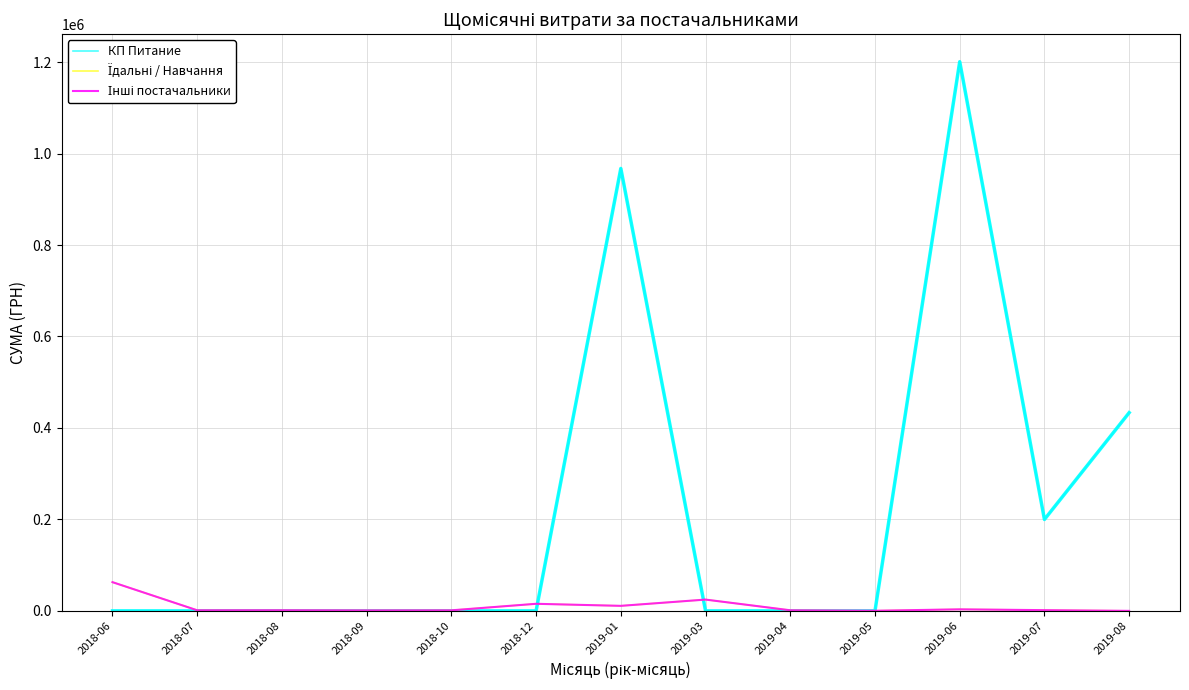

What is the total value across all series at 2018-07?

2568.0